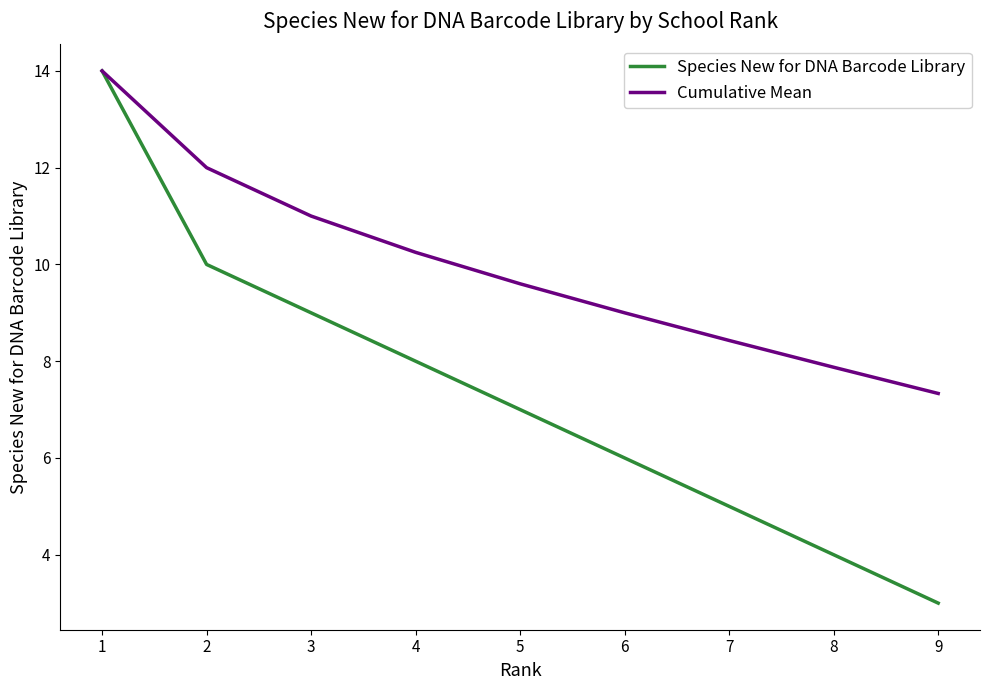

Is this an area chart (filled region under the line)?

No